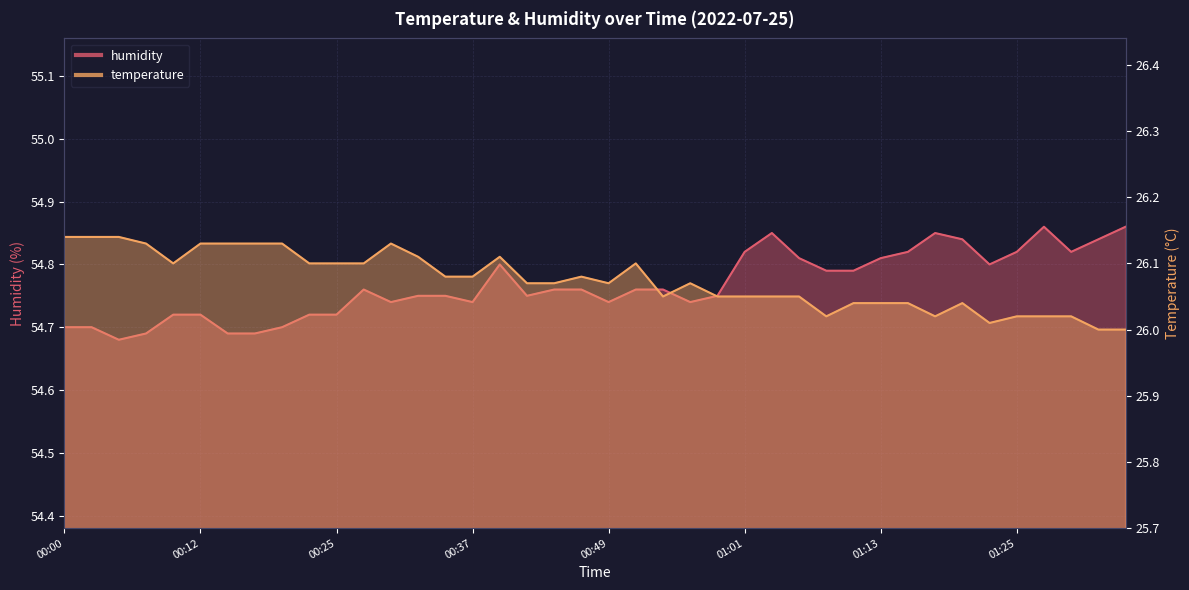

Rank the categories by temperature value from lowest to highest.

01:33, 01:35, 01:23, 01:08, 01:18, 01:25, 01:28, 01:30, 01:11, 01:13, 01:16, 01:21, 00:54, 00:59, 01:01, 01:04, 01:06, 00:42, 00:44, 00:49, 00:56, 00:34, 00:37, 00:46, 00:10, 00:22, 00:25, 00:27, 00:51, 00:32, 00:39, 00:08, 00:12, 00:15, 00:17, 00:20, 00:29, 00:00, 00:03, 00:05